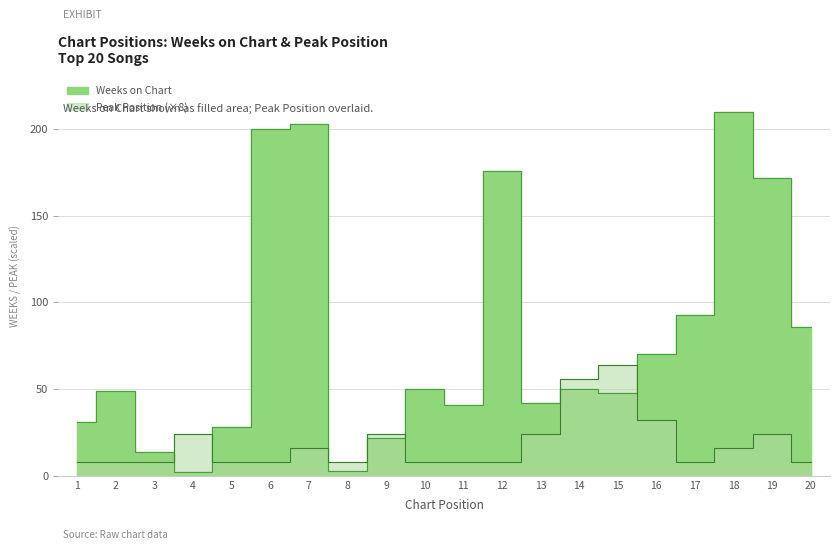

True or false: Peak Position has more than 1 points higher than both neighbors.

True